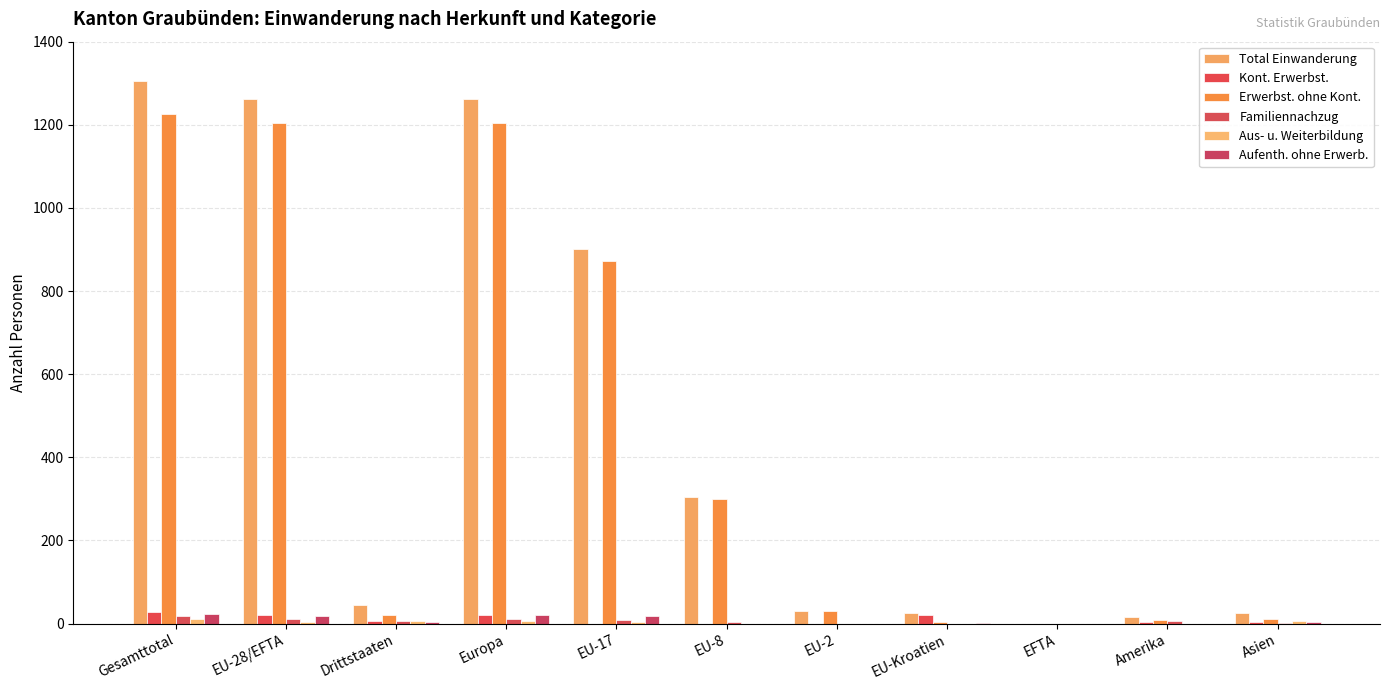

Does the chart contain stacked bars?

No